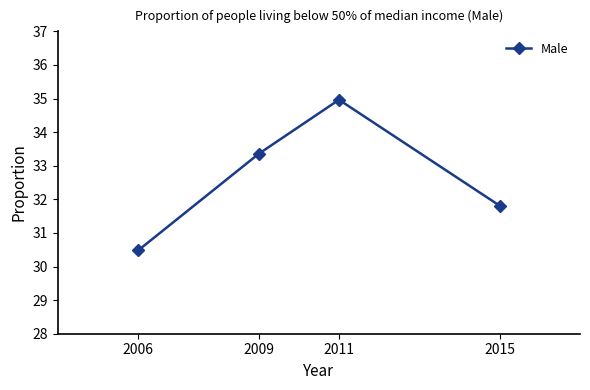

What is the change in value from 2006 to 2009?

+2.9